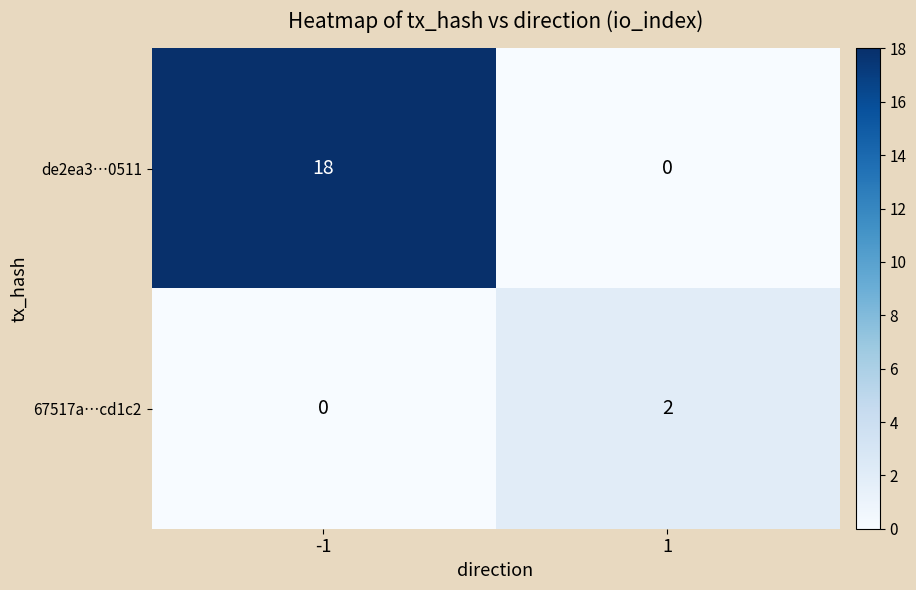

List the series in order of their peak value, lowest first.

67517a…cd1c2, de2ea3…0511